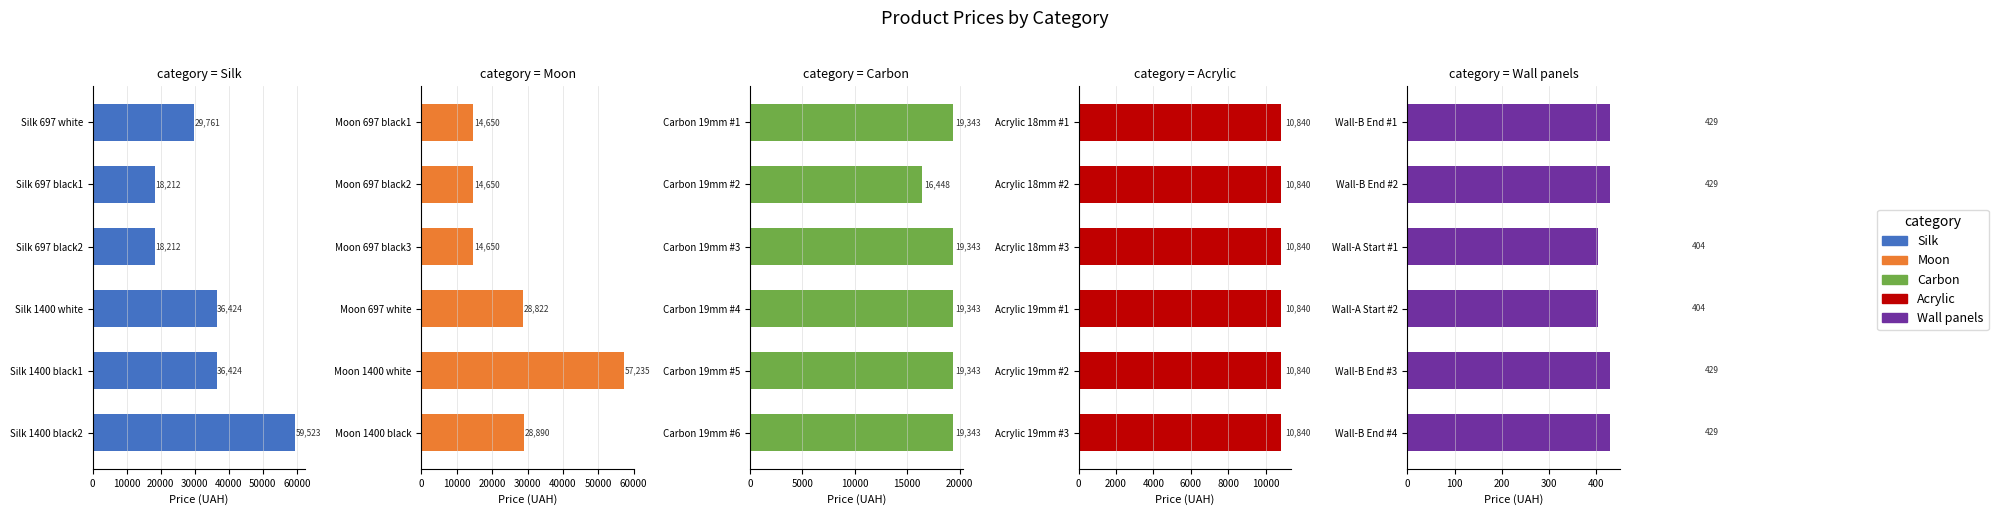

What is the highest value of the Moon series?

57235.5